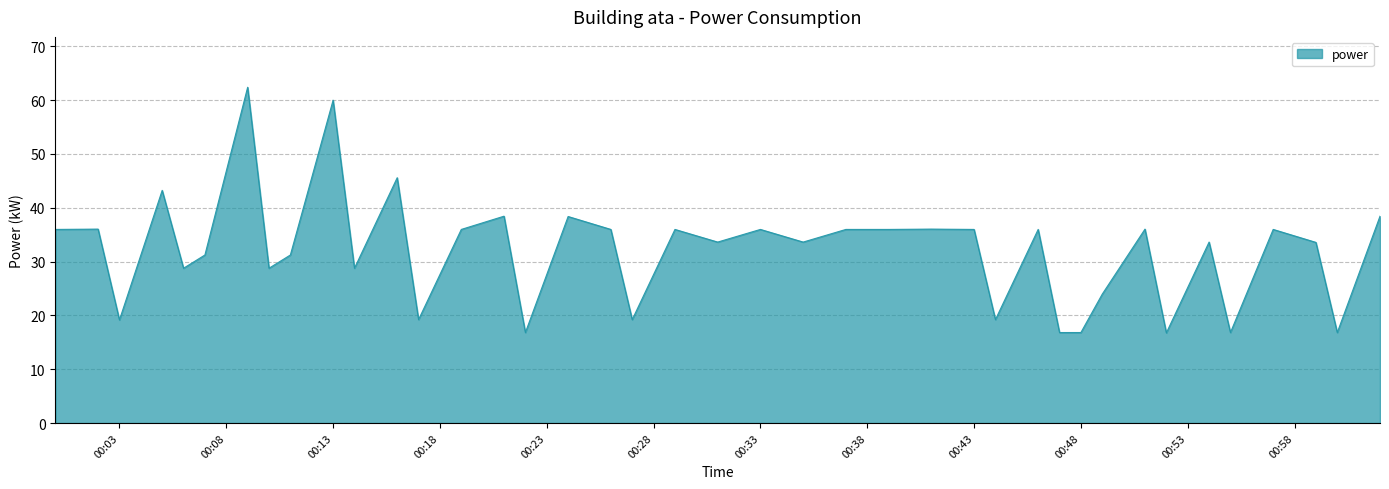

What is the minimum value shown in the chart?

16.8